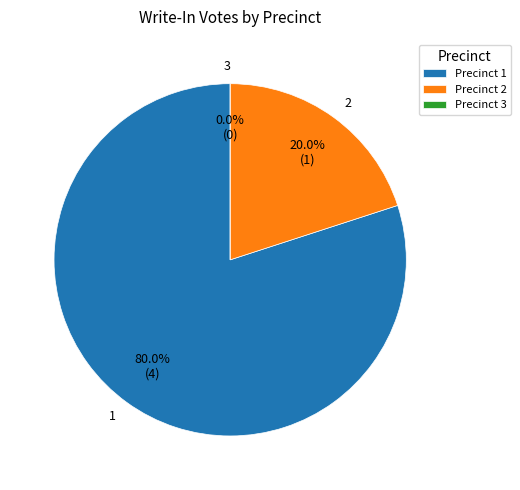

Count the number of slices in the pie.

3